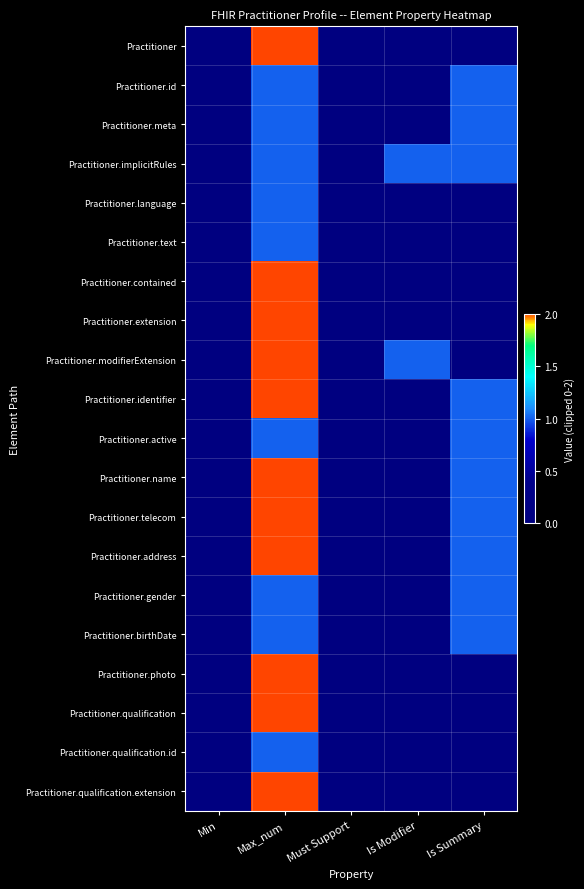

At which category is the sum across all series the highest?

Max_num